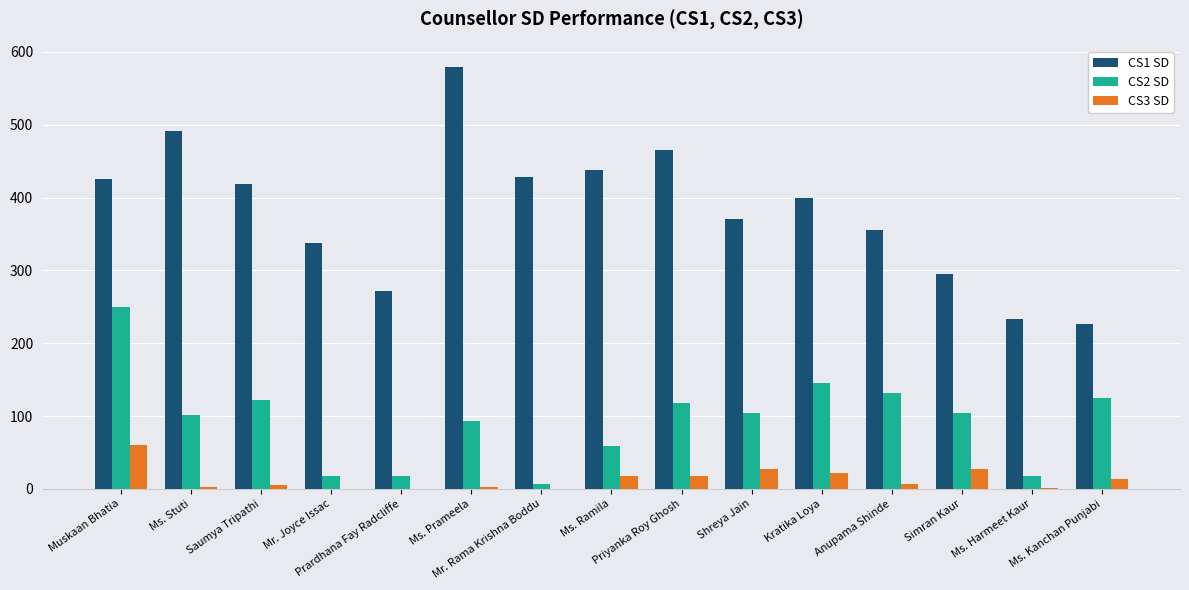

What is the greatest value displayed?

580